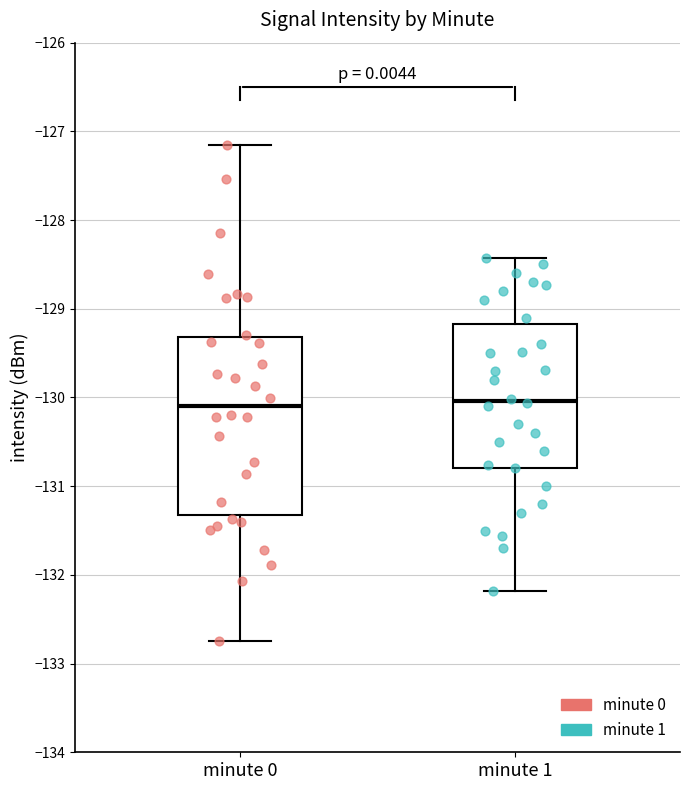

Reading left to right, read every box against the y-axis: the position of its median line, the range the box covers, and the ends of its whiskers. The values are not printed on the chart, so give them approximately, as read against the axis.

minute 0: median -130.1, box -131.3 to -129.3, whiskers -132.7 to -127.2
minute 1: median -130.0, box -130.8 to -129.2, whiskers -132.2 to -128.4